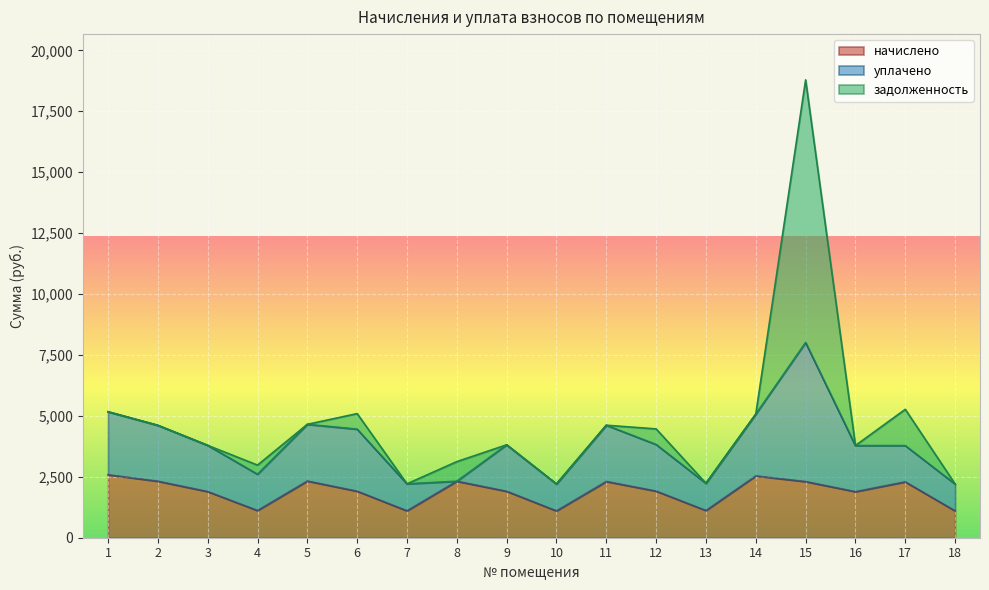

What is the average value of the задолженность series?

817.3